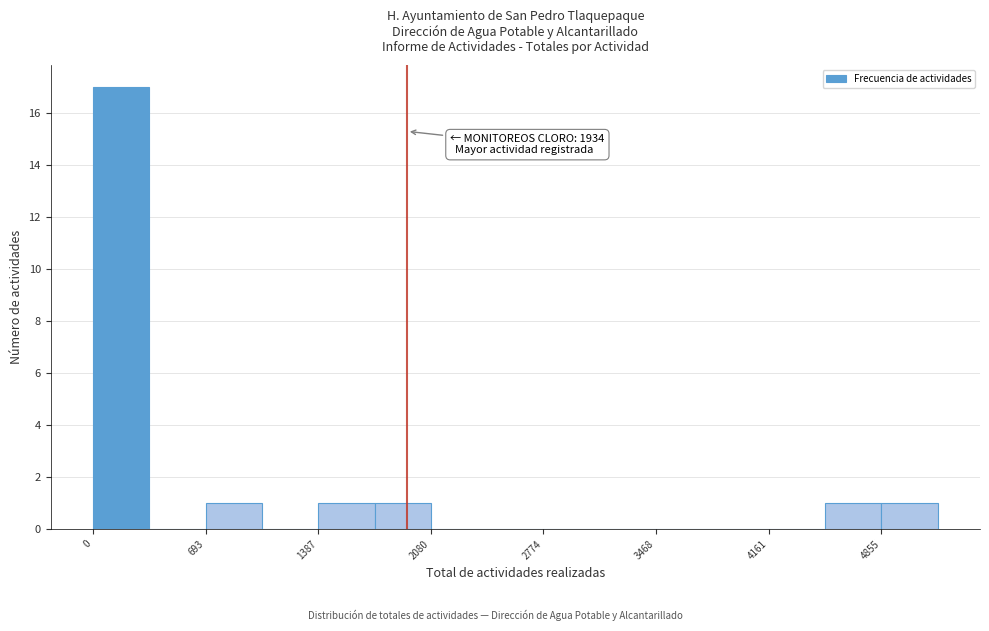

Around what value on the x-axis is the tallest bar? Give the approximate position of its centre, as read against the axis.

200